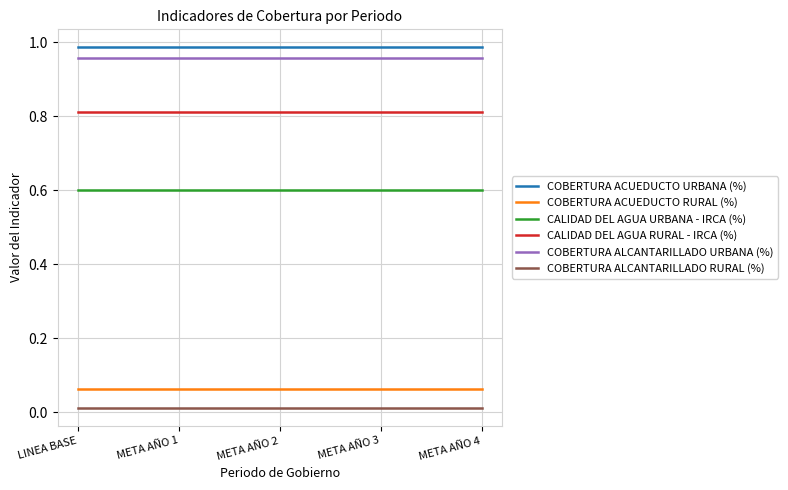

Does the chart have visible grid lines?

Yes